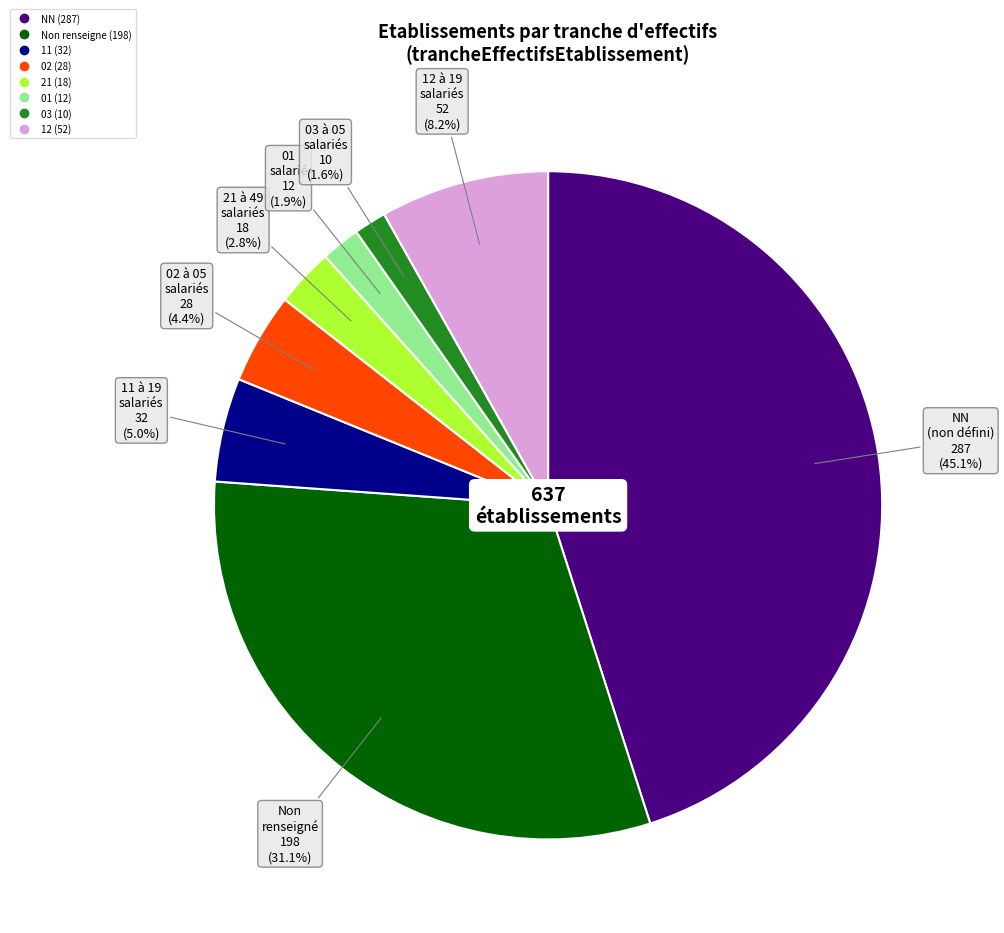

Is there a majority slice in this chart?

No